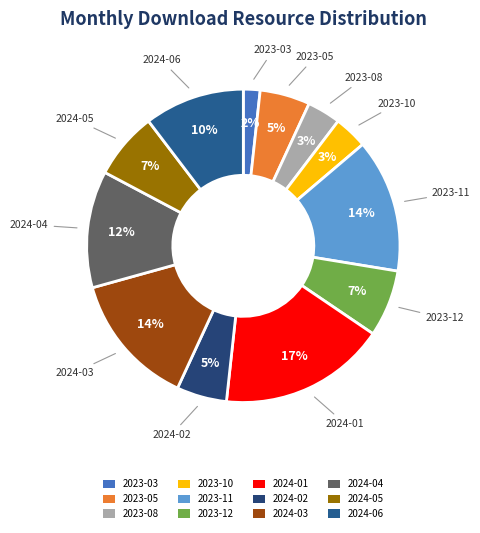

Does 2023-12 represent more than half of the total?

No